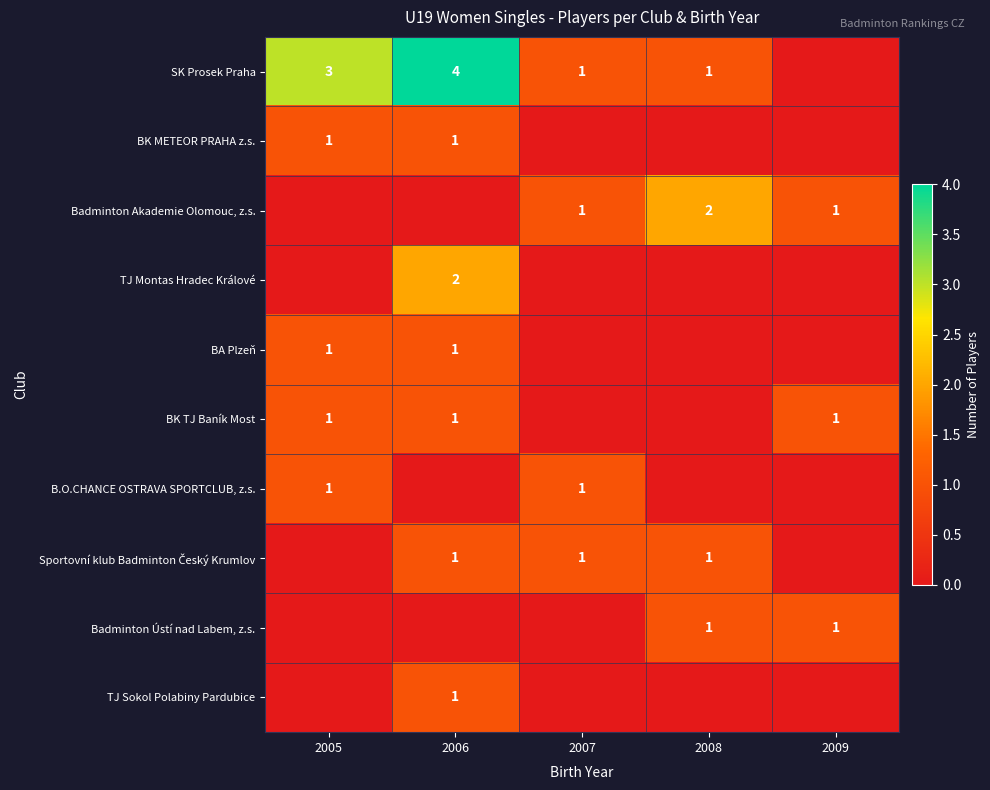

How many categories are shown in the chart?

5